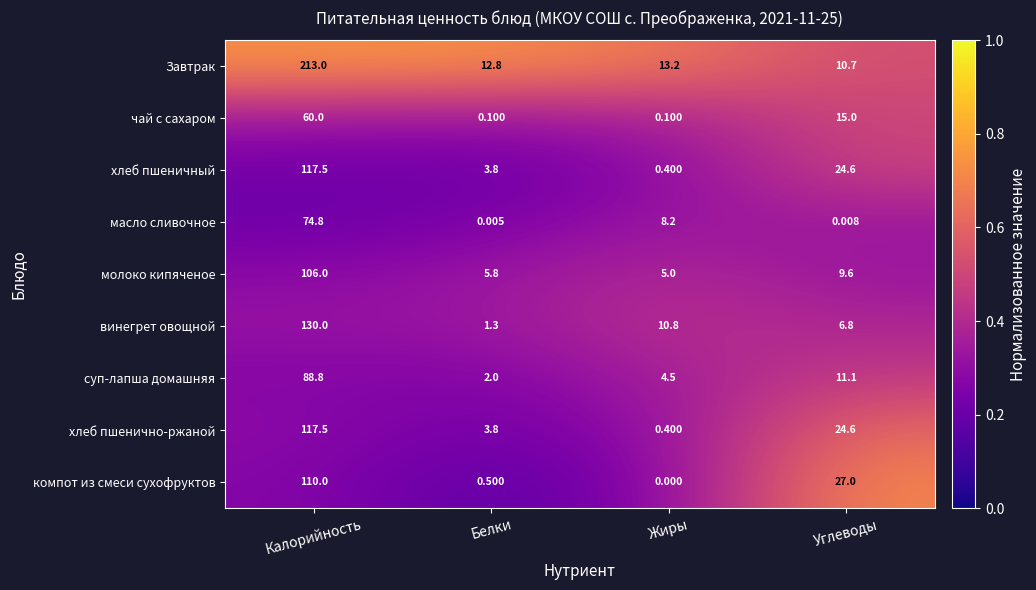

Which category has the highest value in the компот из смеси сухофруктов series?

Калорийность